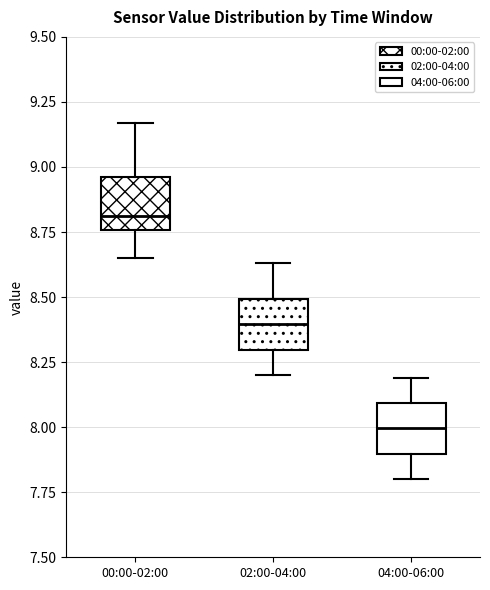

Where does the upper whisker of the box for 02:00-04:00 end on the y-axis? The values are not printed on the chart, so give them approximately, as read against the axis.

8.65